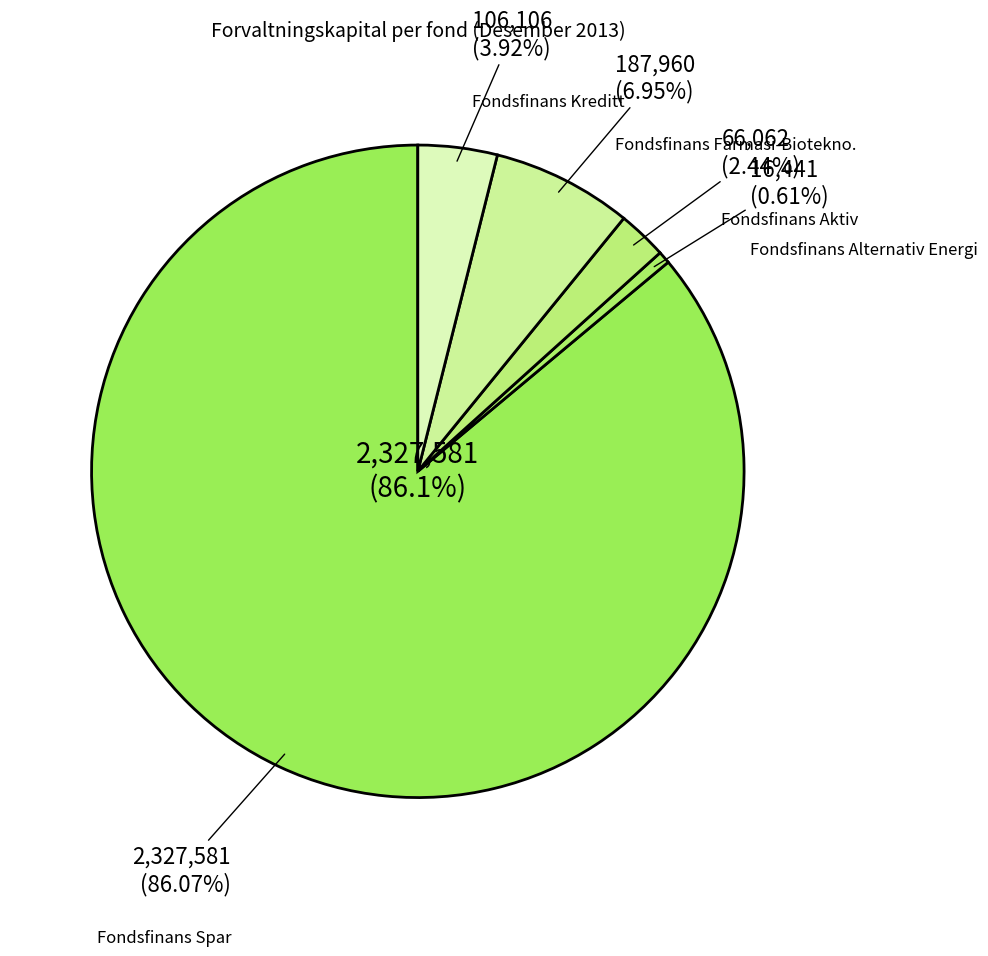

Is the sum of Fondsfinans Alternativ Energi and Fondsfinans Spar greater than half?

Yes